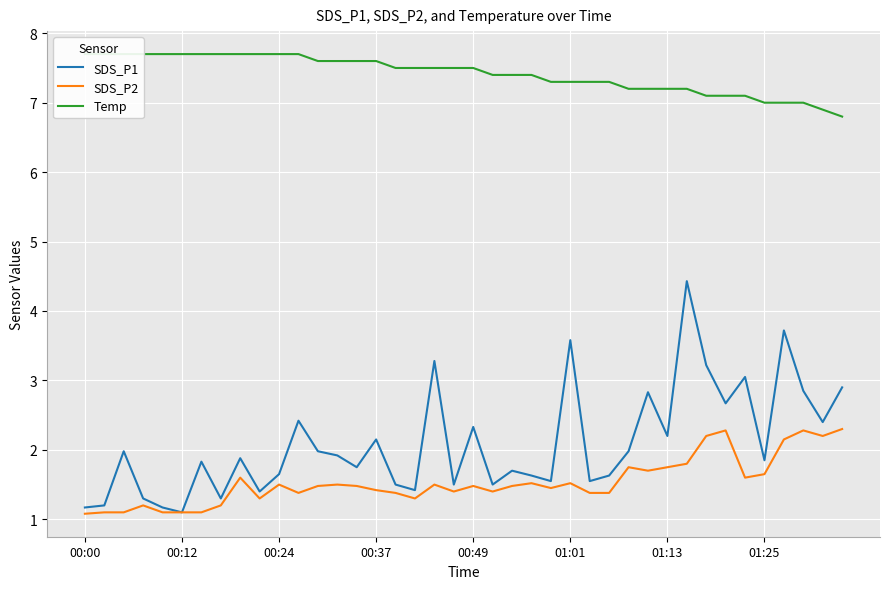

What is the minimum value for Temp?

6.8